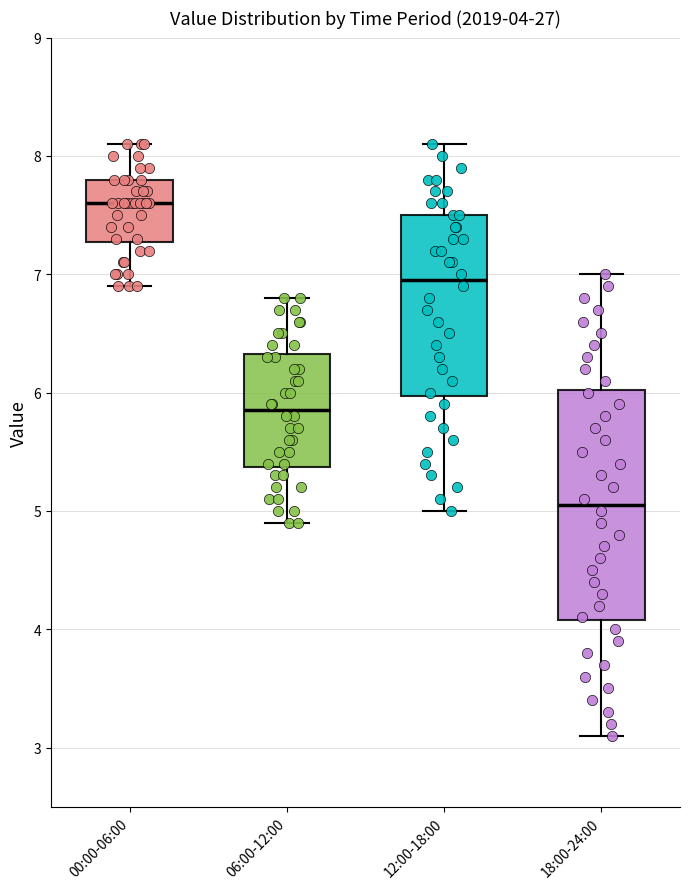

Which box has the lowest median line?

18:00-24:00